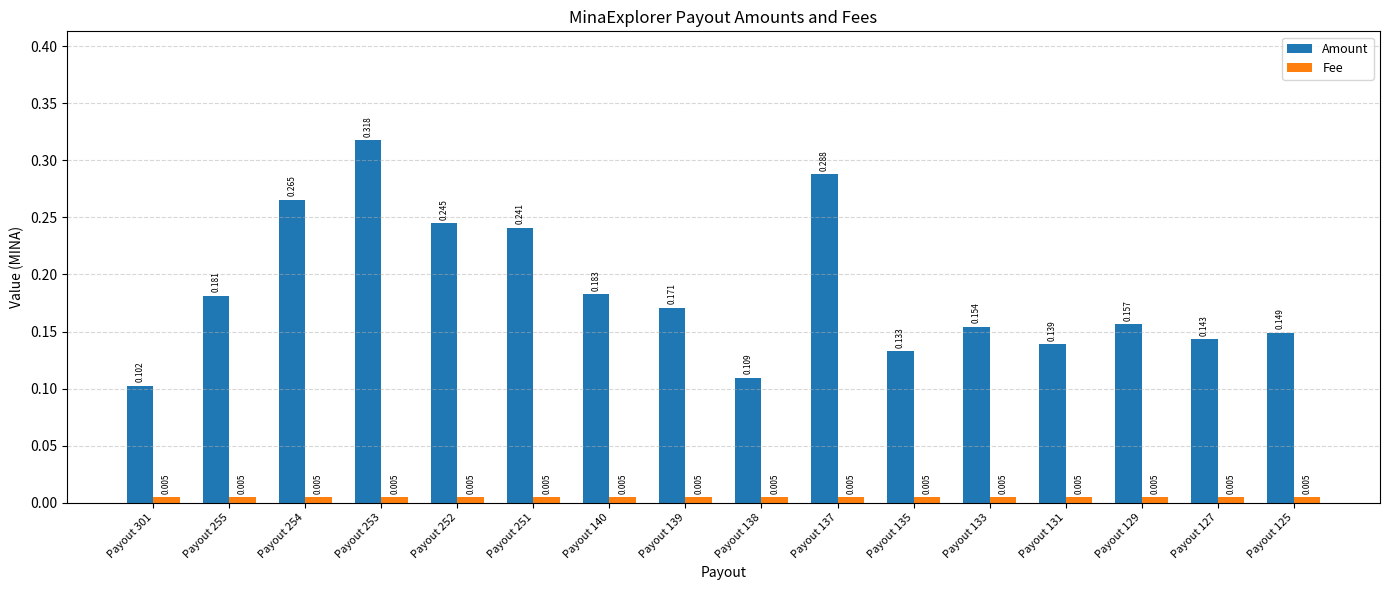

Is the value of Fee at Payout 140 greater than the value of Amount at Payout 131?

No